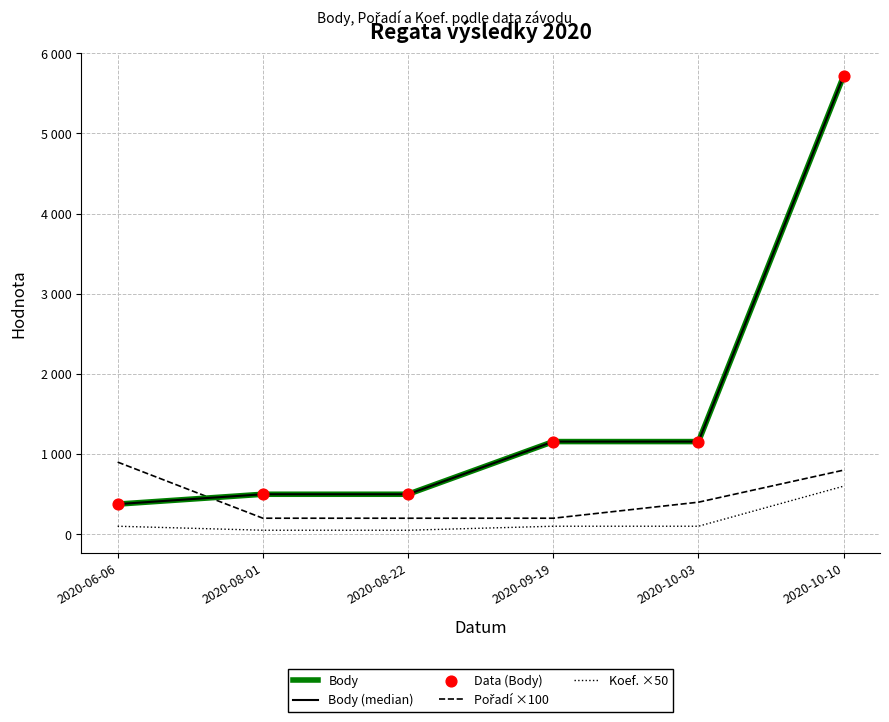

Is the value of Body (median) at 2020-08-01 greater than the value of Pořadí ×100 at 2020-09-19?

Yes